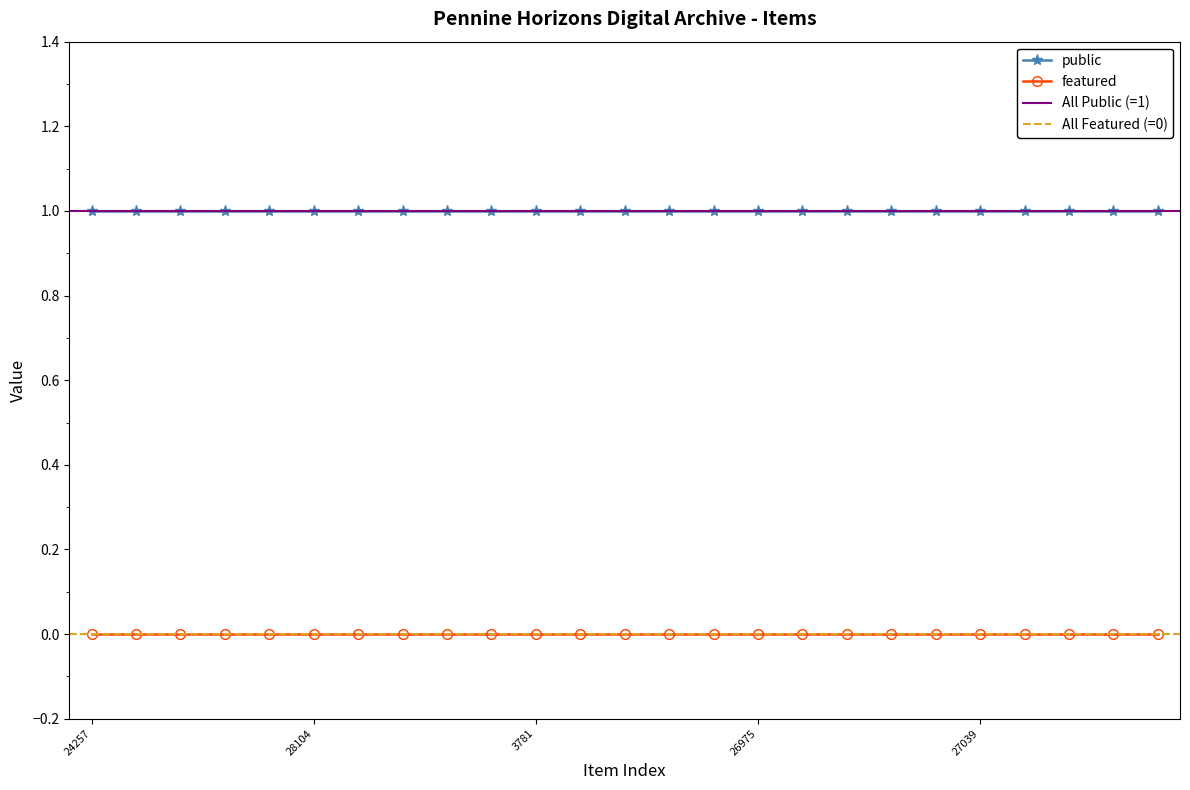

What is the total value across all series at 28097?

1